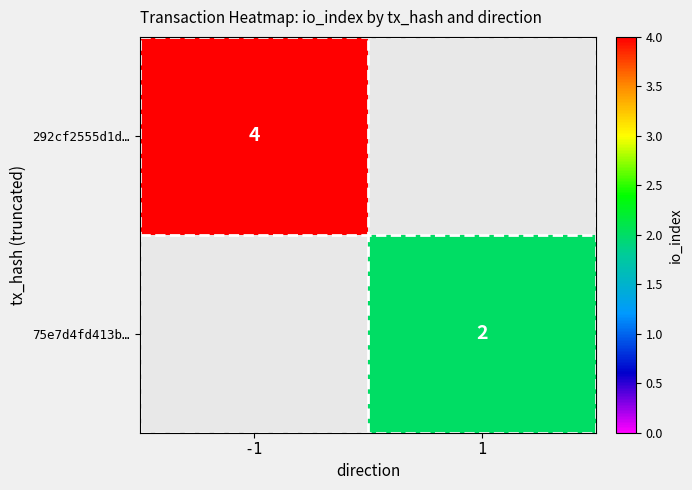

True or false: 292cf2555d1d… has a value of 1 at -1.

False